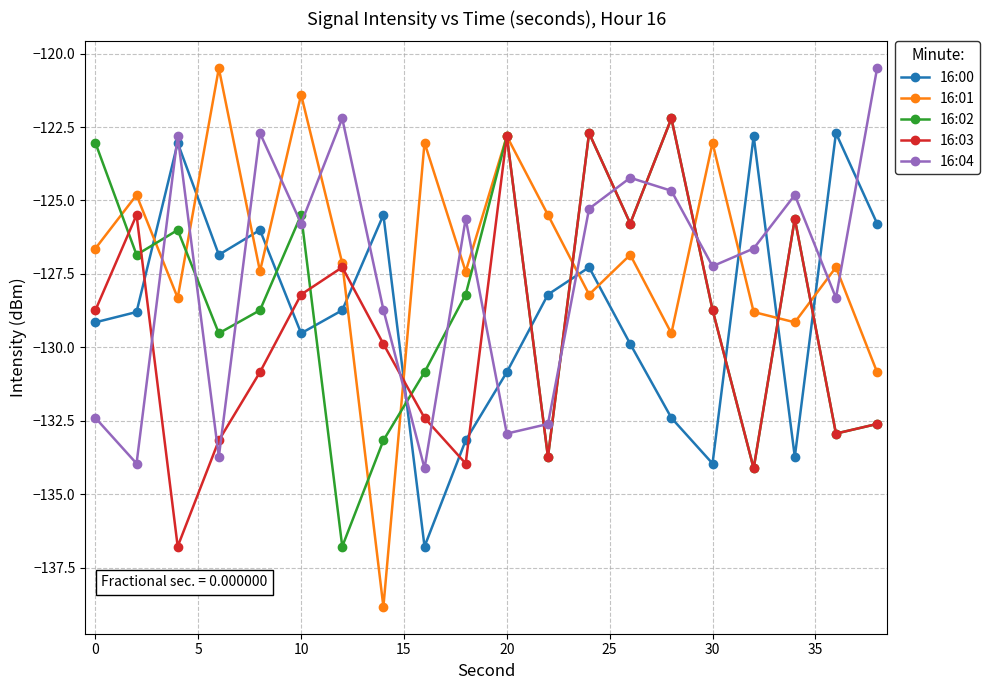

What are all the series names shown in the legend?

16:00, 16:01, 16:02, 16:03, 16:04